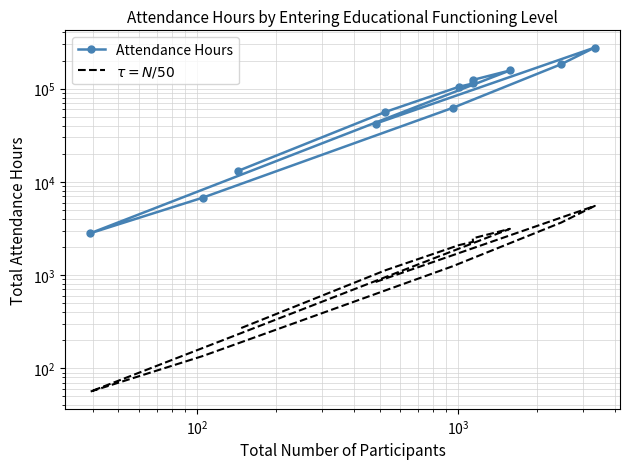

True or false: $\tau = N/50$ and Attendance Hours cross at least once.

False